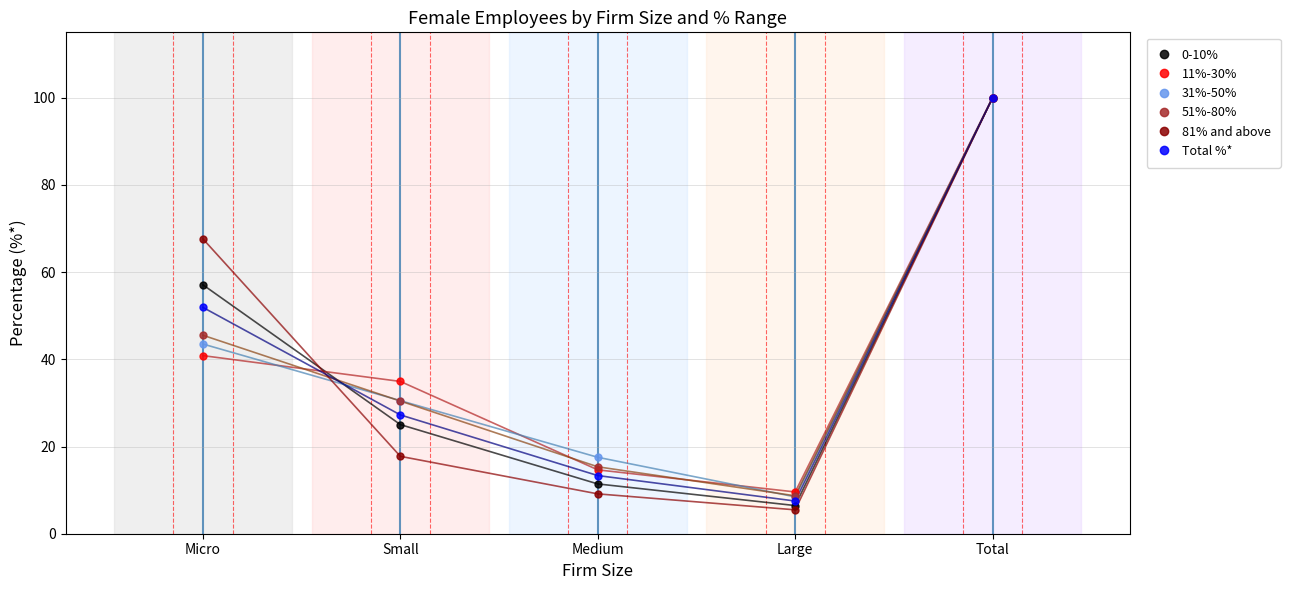

What is the label of the 1st point from the left?

Micro